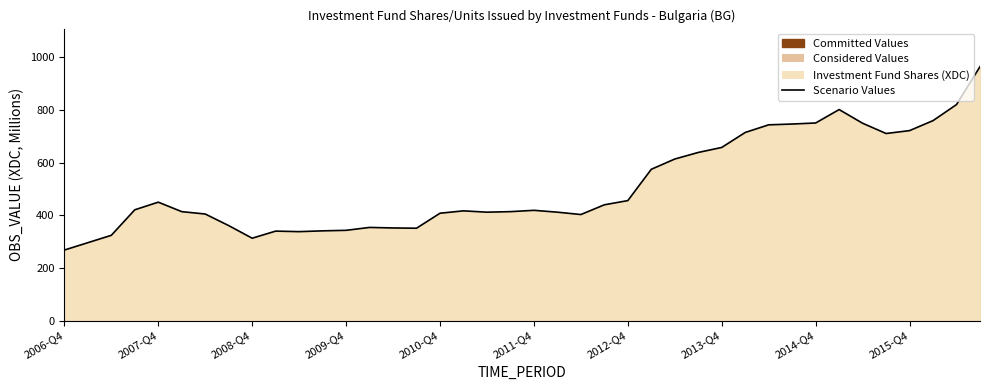

What is the difference between the second highest and minimum values?

553